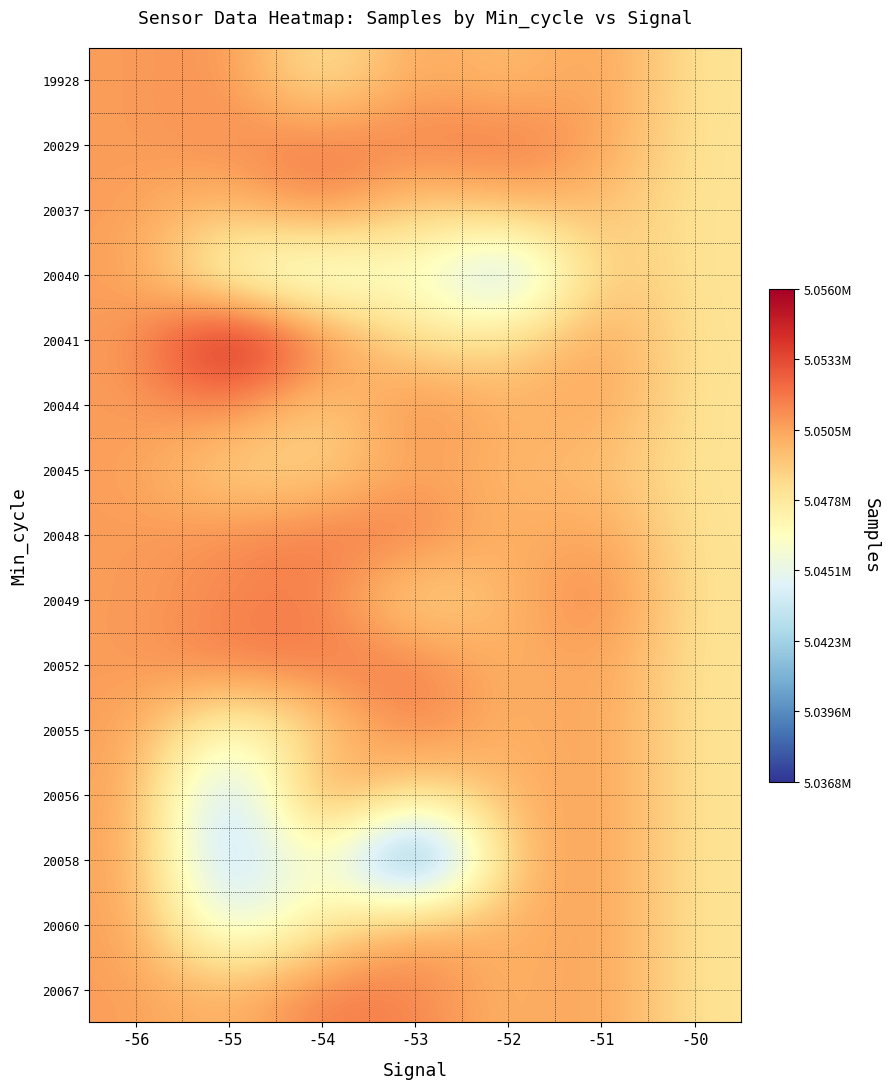

At which category does the chart reach its minimum across all series?

-53